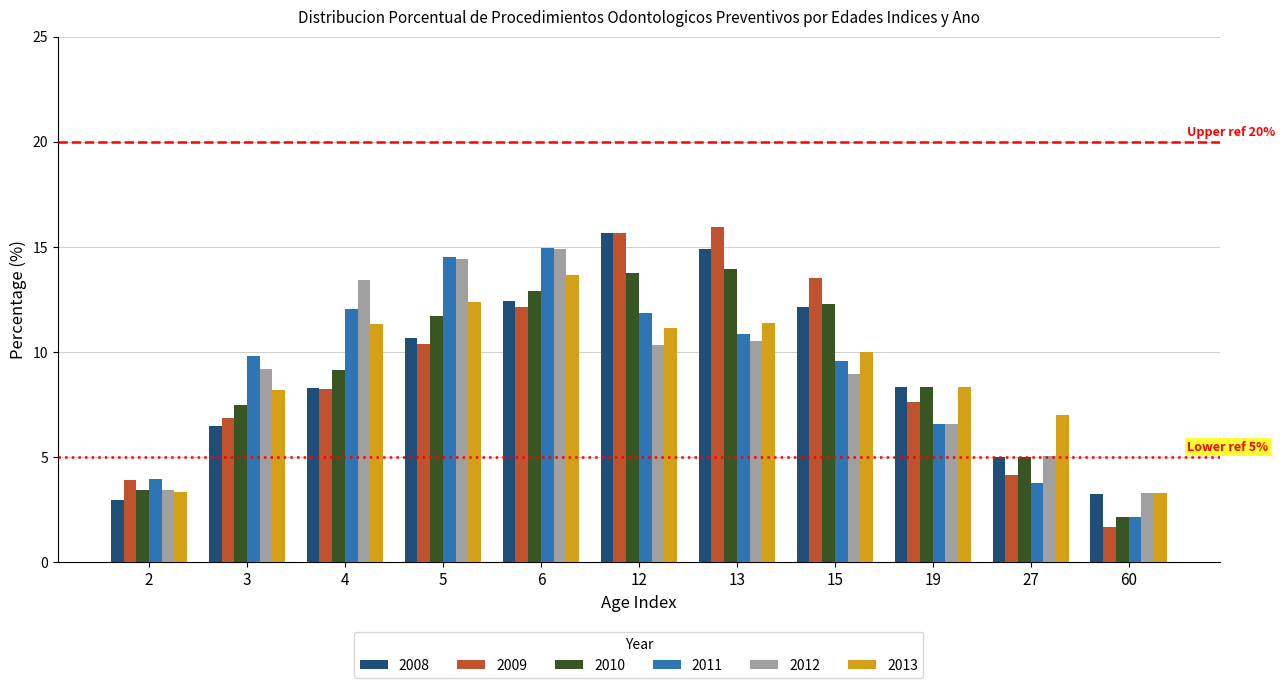

Which series changed the most between 5 and 27?

2011